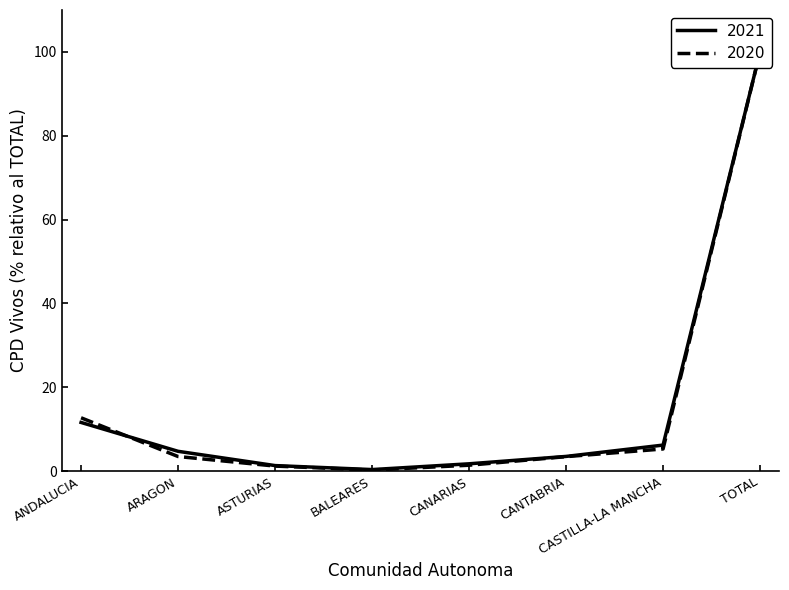

At which label does CPD_vivos_2020 first exceed 3?

ANDALUCIA